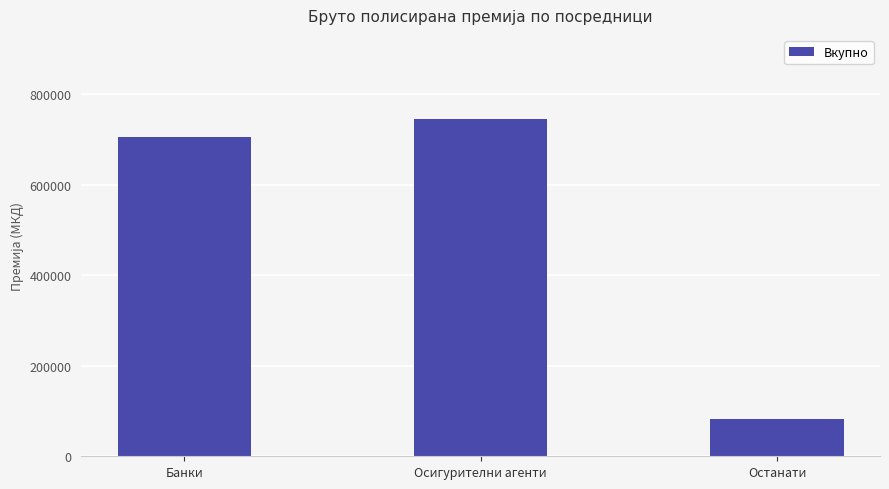

What is the difference between the values at Осигурителни агенти and Банки?

39980